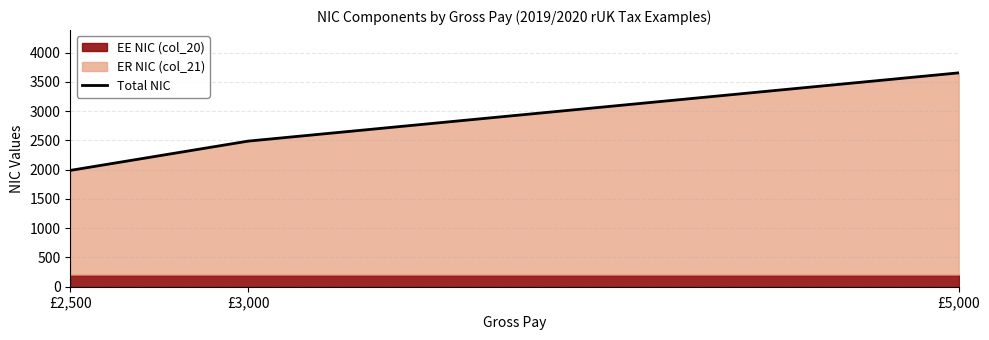

What is the label of the 2nd point from the left?

£3,000